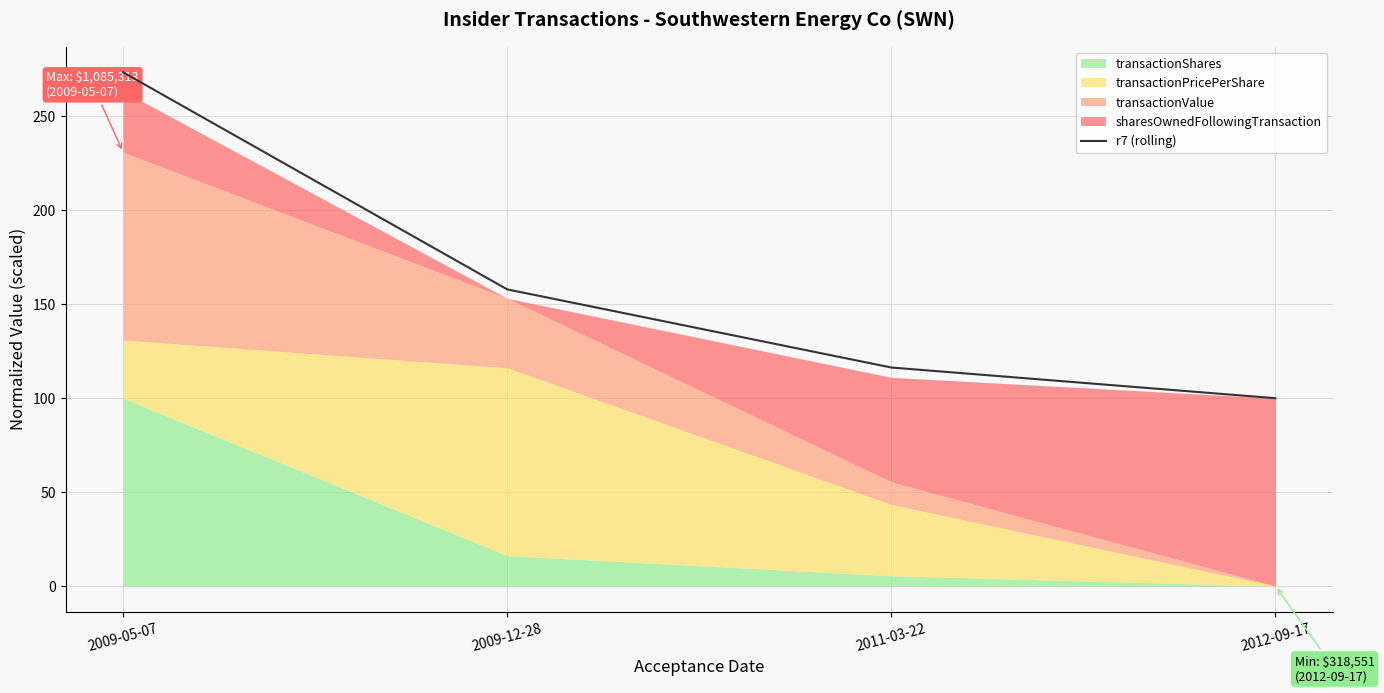

True or false: the data has more than 1 interior local peaks.

False